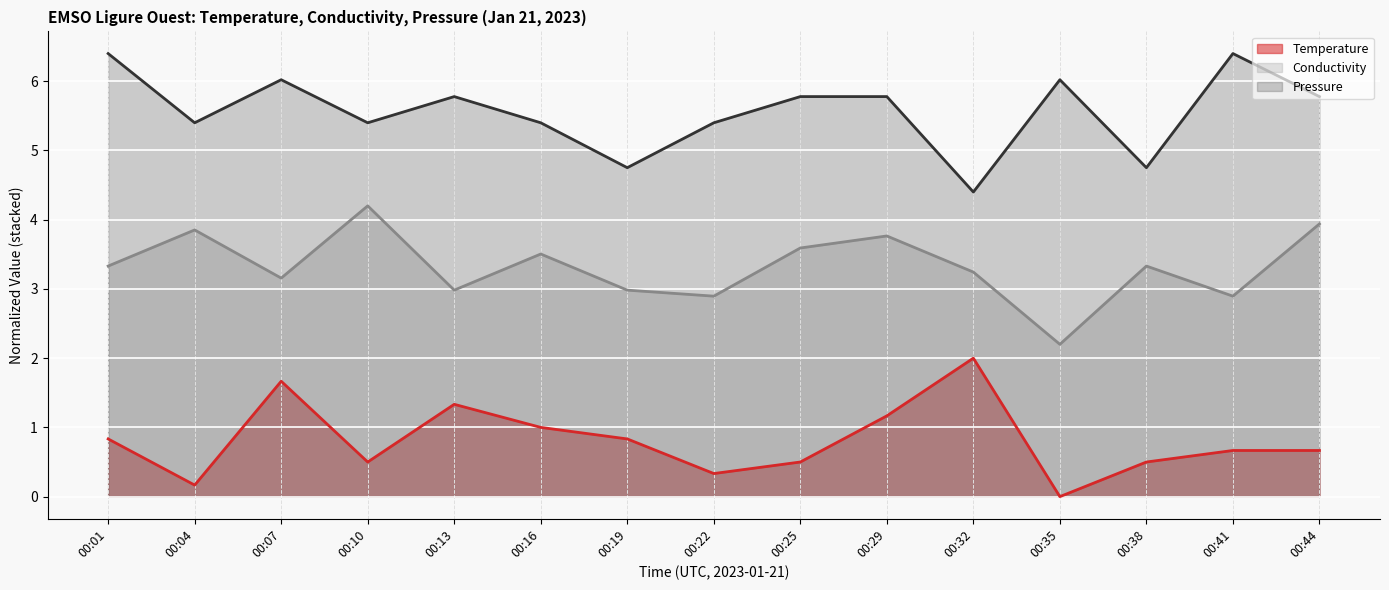

True or false: Temperature and Pressure intersect in this chart.

False